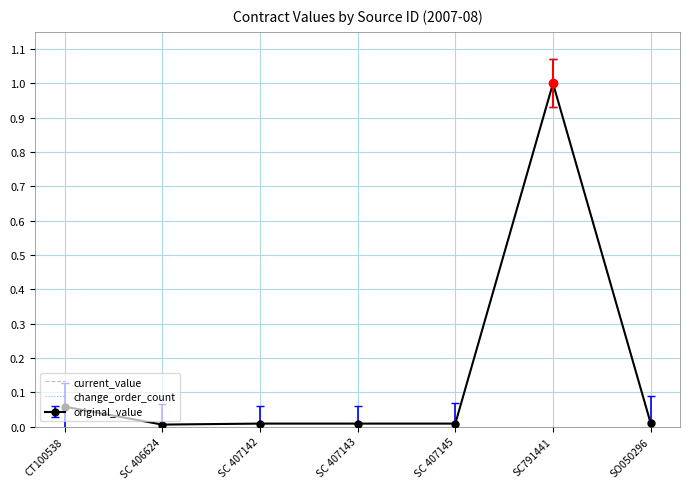

Is it true that current_value equals 0.0 at SC 407145?

True